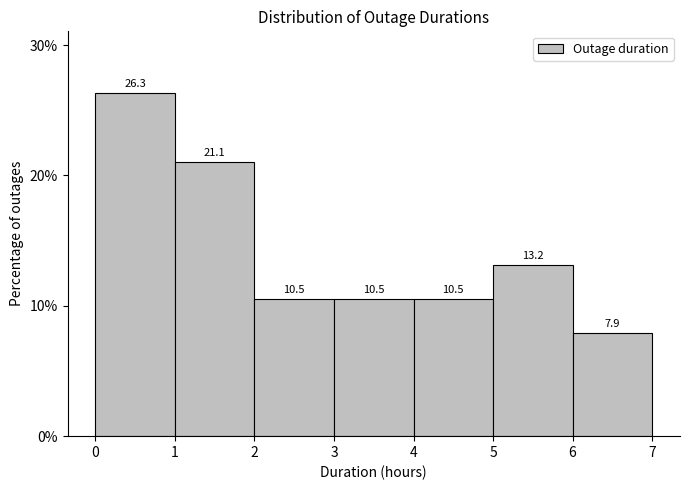

Reading left to right, list every bar in this chart as the range it spans on the x-axis followed by its height.

0 to 1: 26.3
1 to 2: 21.1
2 to 3: 10.5
3 to 4: 10.5
4 to 5: 10.5
5 to 6: 13.2
6 to 7: 7.9